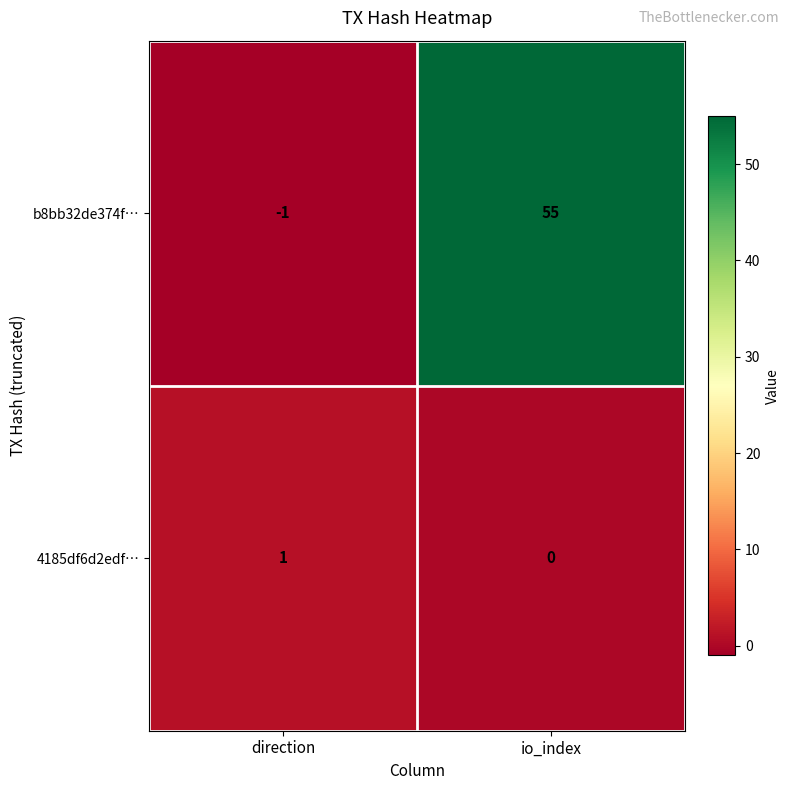

Is it true that b8bb32de374f… equals -1 at direction?

True